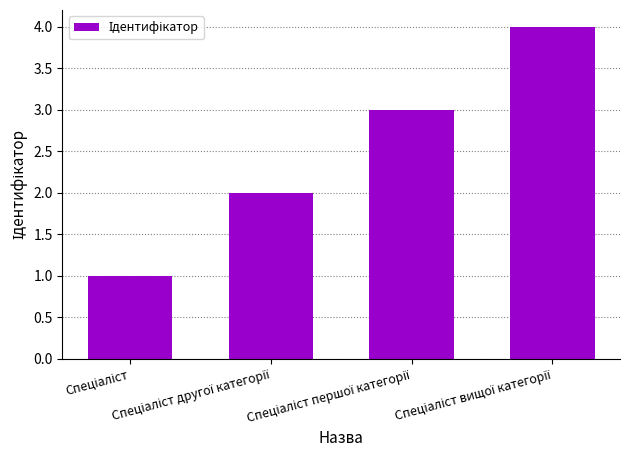

Reading left to right, what are all the values shown in this chart?

1	2	3	4